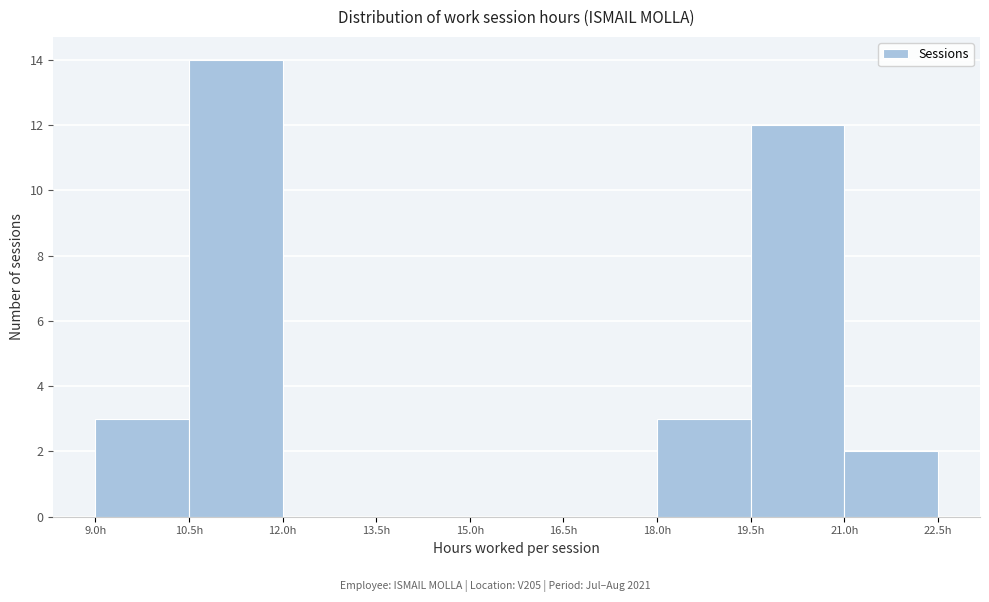

Over which range of the x-axis is the bar tallest?

10.5 to 12.0